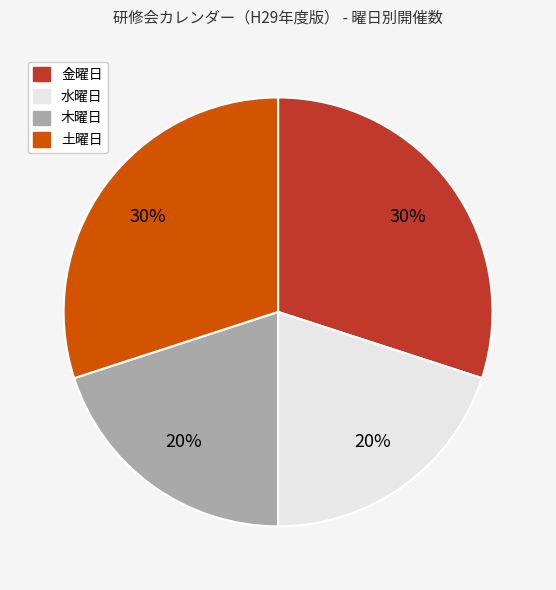

Combined, do 水曜日 and 木曜日 account for over 50%?

No